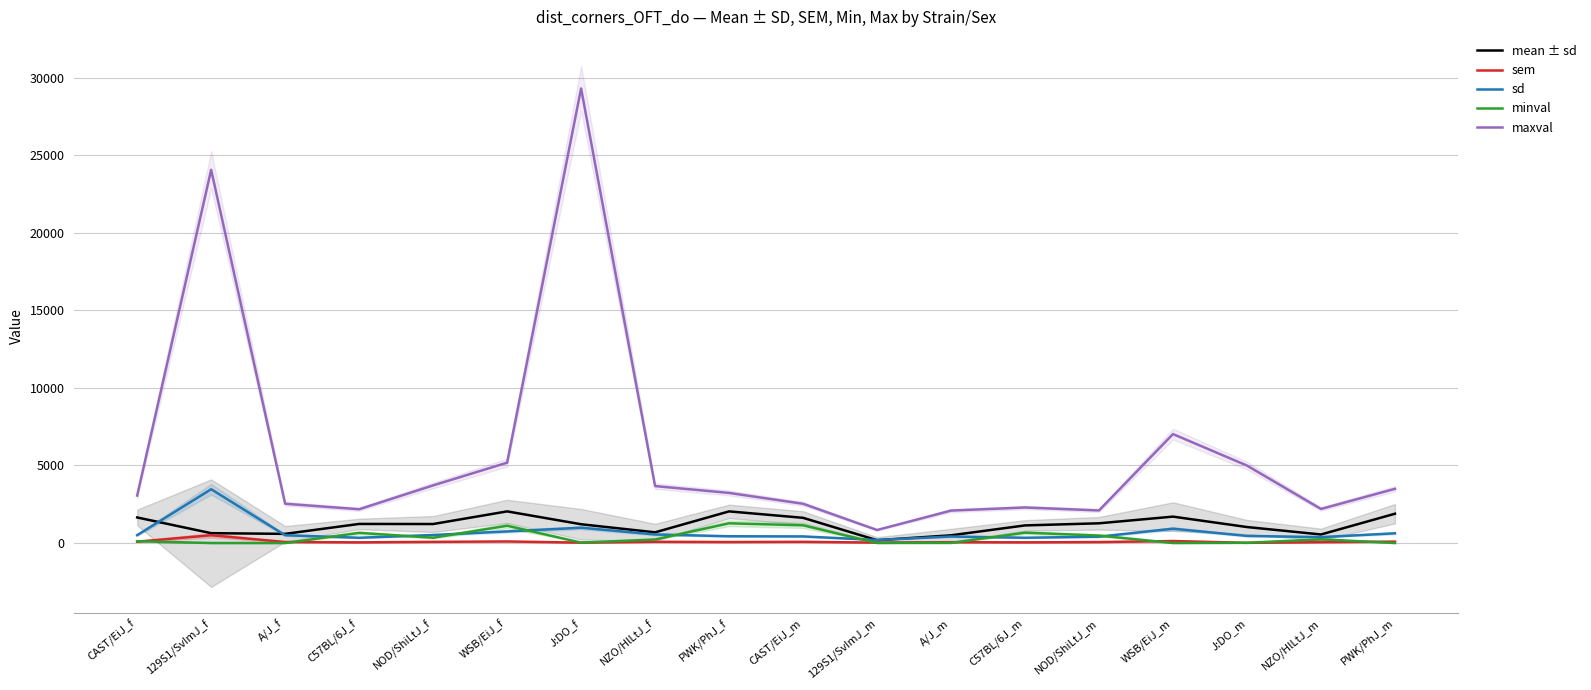

Reading right to left, what are all the values shown in this chart?

mean ± sd: PWK/PhJ_m=1888.0	NZO/HlLtJ_m=550.1	J:DO_m=1030.0	WSB/EiJ_m=1701.0	NOD/ShiLtJ_m=1271.0	C57BL/6J_m=1135.0	A/J_m=497.0	129S1/SvImJ_m=181.4	CAST/EiJ_m=1624.0	PWK/PhJ_f=2039.0	NZO/HlLtJ_f=689.0	J:DO_f=1210.0	WSB/EiJ_f=2039.0	NOD/ShiLtJ_f=1224.0	C57BL/6J_f=1230.0	A/J_f=590.3	129S1/SvImJ_f=635.2	CAST/EiJ_f=1647.0
sem: PWK/PhJ_m=91.2	NZO/HlLtJ_m=56.1	J:DO_m=12.3	WSB/EiJ_m=128.2	NOD/ShiLtJ_m=61.6	C57BL/6J_m=44.2	A/J_m=53.7	129S1/SvImJ_m=28.0	CAST/EiJ_m=77.6	PWK/PhJ_f=62.9	NZO/HlLtJ_f=80.5	J:DO_f=25.7	WSB/EiJ_f=100.7	NOD/ShiLtJ_f=75.4	C57BL/6J_f=43.3	A/J_f=65.5	129S1/SvImJ_f=500.4	CAST/EiJ_f=88.2
sd: PWK/PhJ_m=625.5	NZO/HlLtJ_m=380.3	J:DO_m=458.5	WSB/EiJ_m=924.4	NOD/ShiLtJ_m=408.9	C57BL/6J_m=339.6	A/J_m=419.3	129S1/SvImJ_m=196.0	CAST/EiJ_m=425.2	PWK/PhJ_f=435.7	NZO/HlLtJ_f=552.2	J:DO_f=987.1	WSB/EiJ_f=746.7	NOD/ShiLtJ_f=516.8	C57BL/6J_f=338.3	A/J_f=502.9	129S1/SvImJ_f=3467.0	CAST/EiJ_f=506.5
minval: PWK/PhJ_m=0.0	NZO/HlLtJ_m=240.2	J:DO_m=14.0	WSB/EiJ_m=0.0	NOD/ShiLtJ_m=481.5	C57BL/6J_m=668.4	A/J_m=7.4	129S1/SvImJ_m=6.8	CAST/EiJ_m=1141.0	PWK/PhJ_f=1271.0	NZO/HlLtJ_f=228.2	J:DO_f=25.8	WSB/EiJ_f=1114.0	NOD/ShiLtJ_f=340.5	C57BL/6J_f=654.6	A/J_f=0.0	129S1/SvImJ_f=0.0	CAST/EiJ_f=115.2
maxval: PWK/PhJ_m=3492.0	NZO/HlLtJ_m=2196.0	J:DO_m=4992.0	WSB/EiJ_m=7021.0	NOD/ShiLtJ_m=2099.0	C57BL/6J_m=2290.0	A/J_m=2090.0	129S1/SvImJ_m=839.3	CAST/EiJ_m=2530.0	PWK/PhJ_f=3229.0	NZO/HlLtJ_f=3669.0	J:DO_f=29297.0	WSB/EiJ_f=5177.0	NOD/ShiLtJ_f=3714.0	C57BL/6J_f=2177.0	A/J_f=2531.0	129S1/SvImJ_f=24053.0	CAST/EiJ_f=3059.0